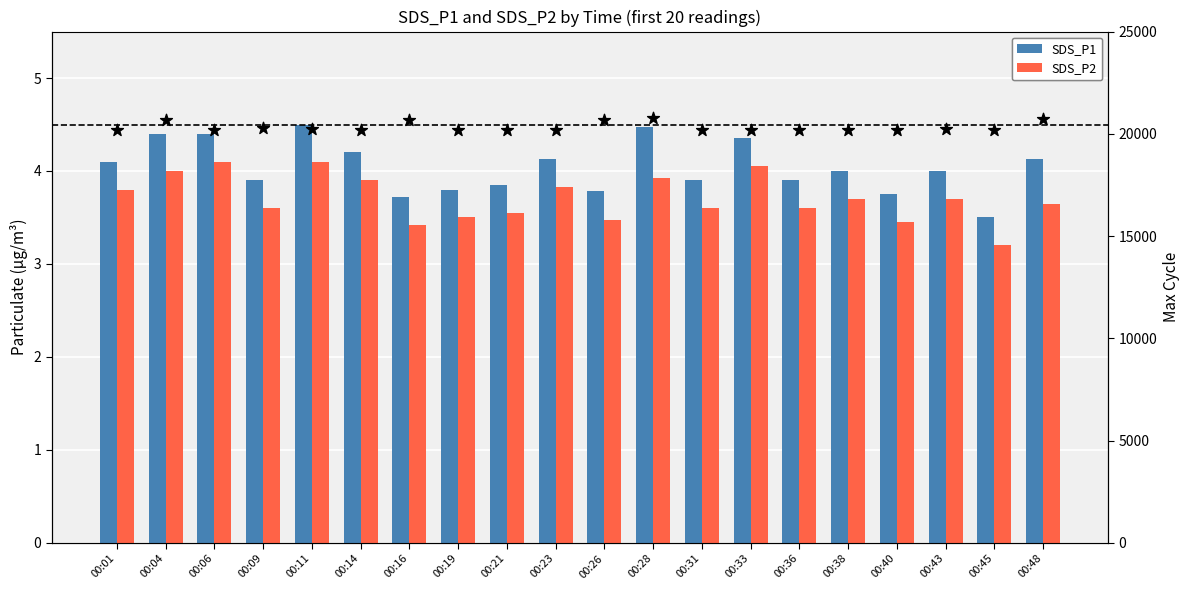

Which series has the largest total across all categories?

Max_cycle